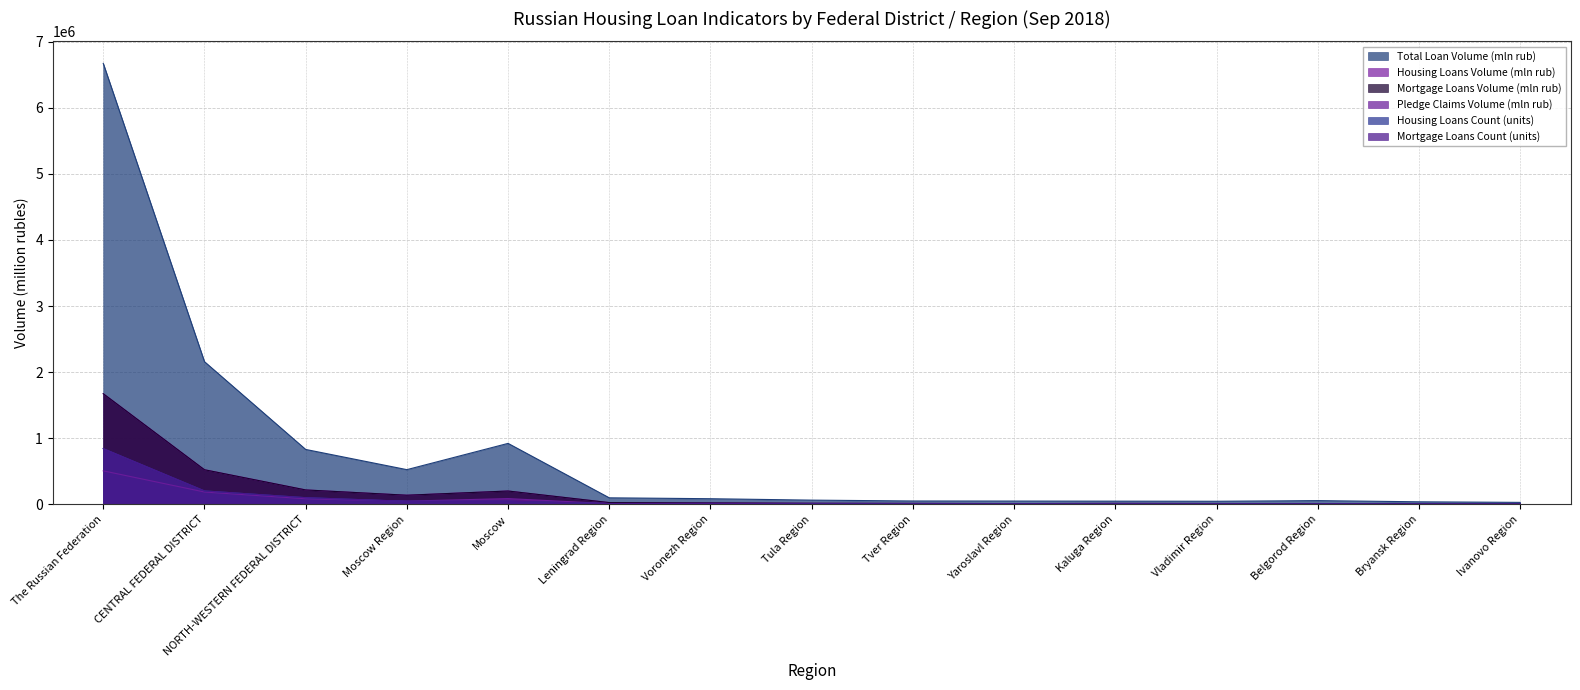

Rank the series at Voronezh Region from lowest to highest value.

Pledge Claims Volume (mln rub), Mortgage Loans Count (units), Housing Loans Count (units), Mortgage Loans Volume (mln rub), Housing Loans Volume (mln rub), Total Loan Volume (mln rub)